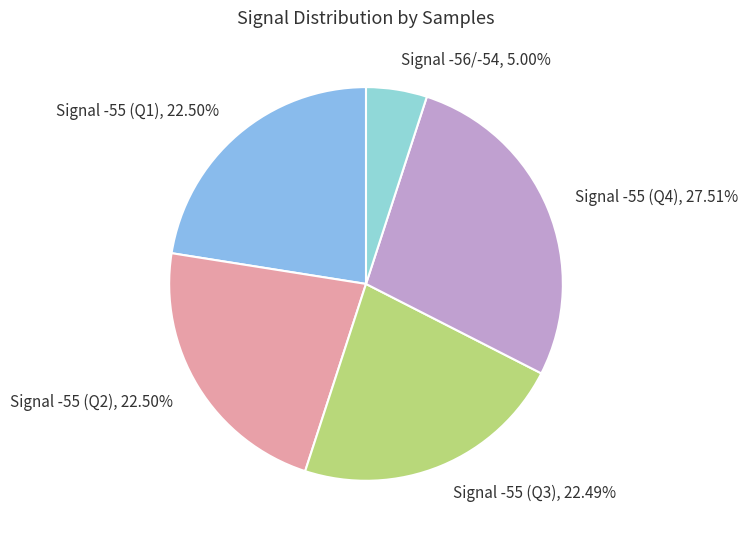

Does Signal -56/-54 account for over 50% of the chart?

No